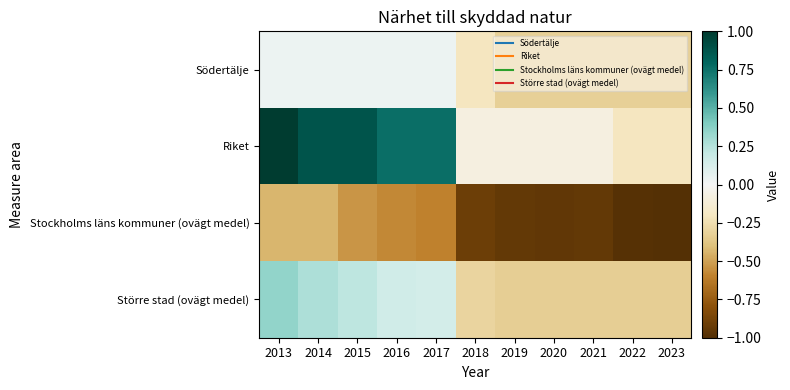

Which has a higher value, 2023 or 2015?

2015